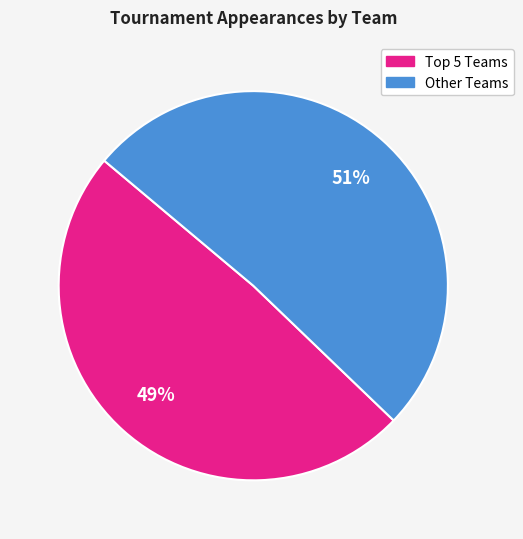

Is there a majority slice in this chart?

Yes